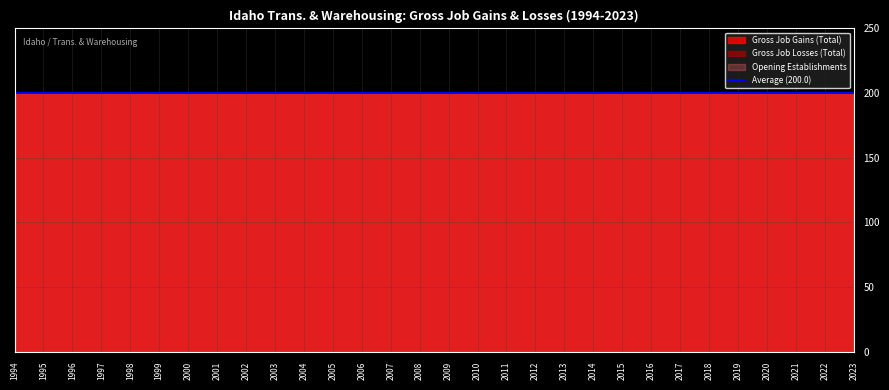

Rank the series by their maximum value, from highest to lowest.

Gross Job Gains (Total), Opening Establishments, Gross Job Losses (Total)